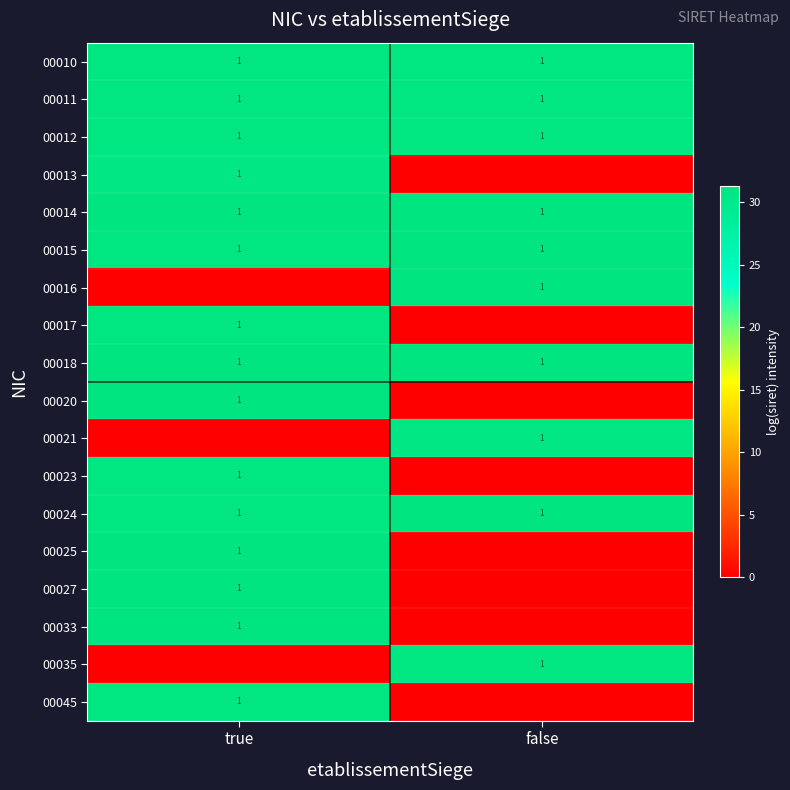

Is it true that 00033 equals 1 at true?

True